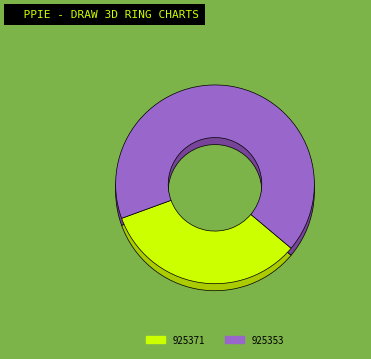

What is the smallest slice in the pie chart?

925371